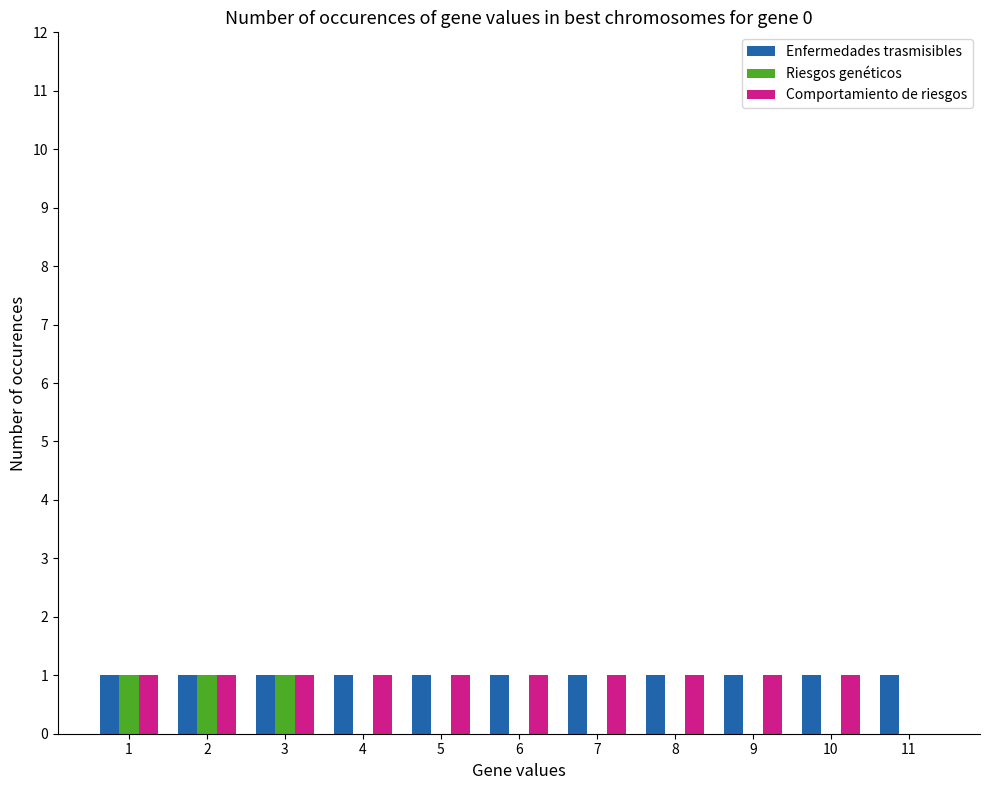

Reading left to right, transcribe all the data shown in this chart.

Enfermedades trasmisibles: 1	1	1	1	1	1	1	1	1	1	1
Riesgos genéticos: 1	1	1	0	0	0	0	0	0	0	0
Comportamiento de riesgos: 1	1	1	1	1	1	1	1	1	1	0